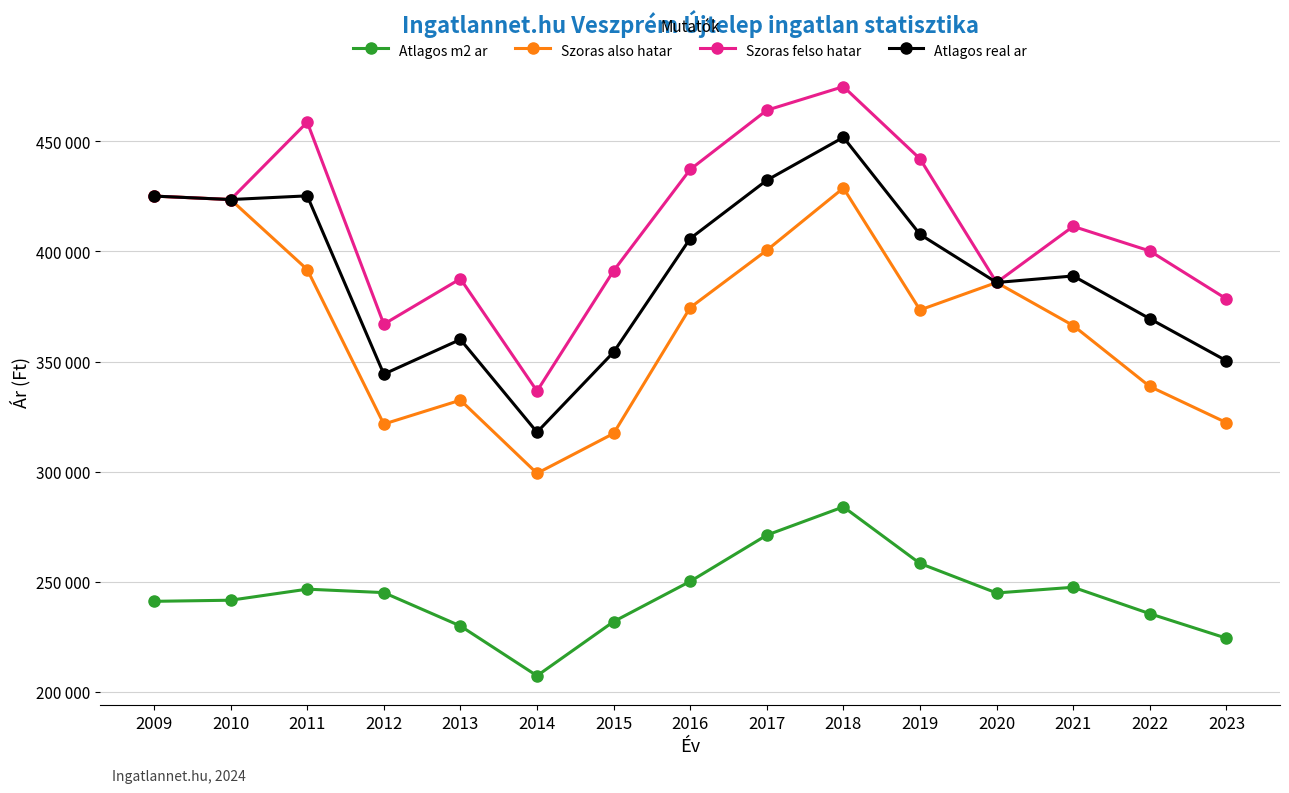

What is the difference between the highest and lowest values at 2016?

186985